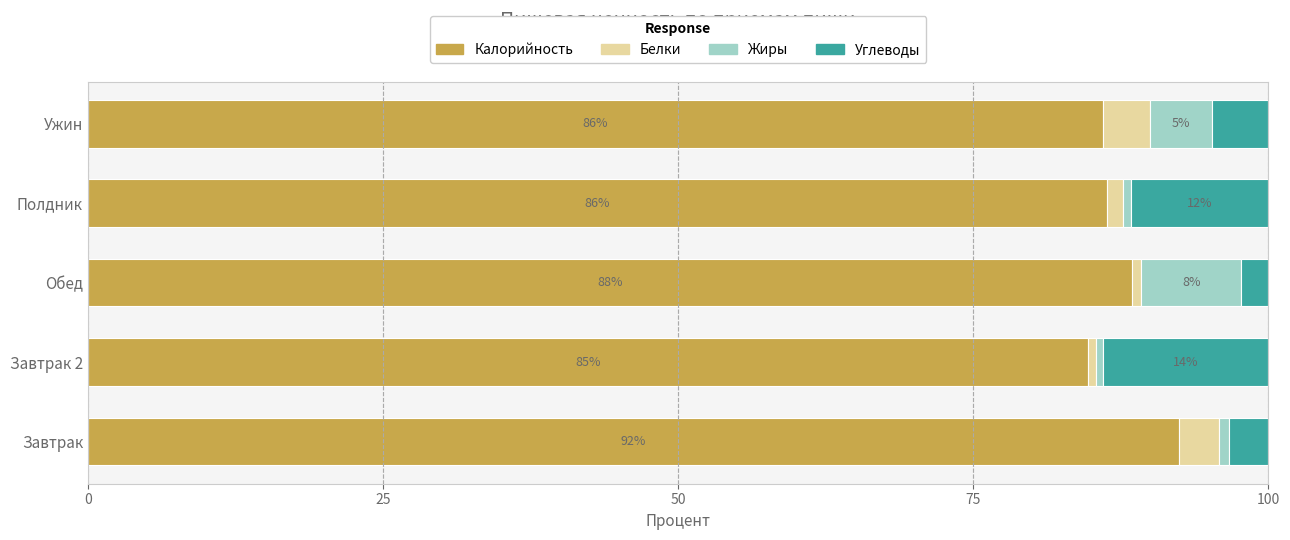

What is the highest value of the Калорийность series?

92.4